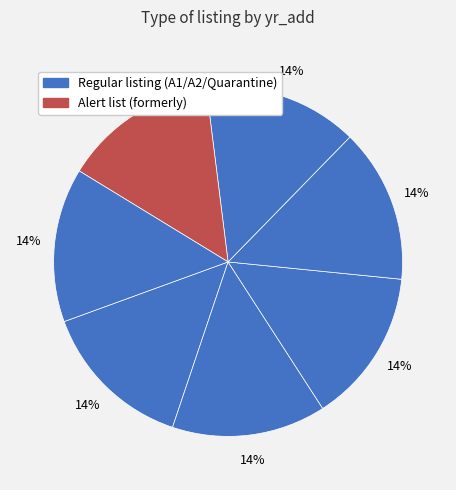

How many segments does this pie chart have?

7